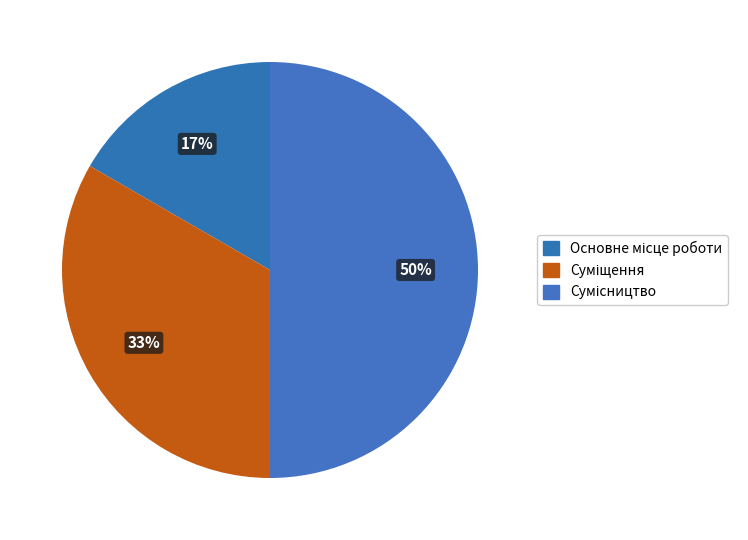

Which category has the smallest portion of the pie?

Основне місце роботи